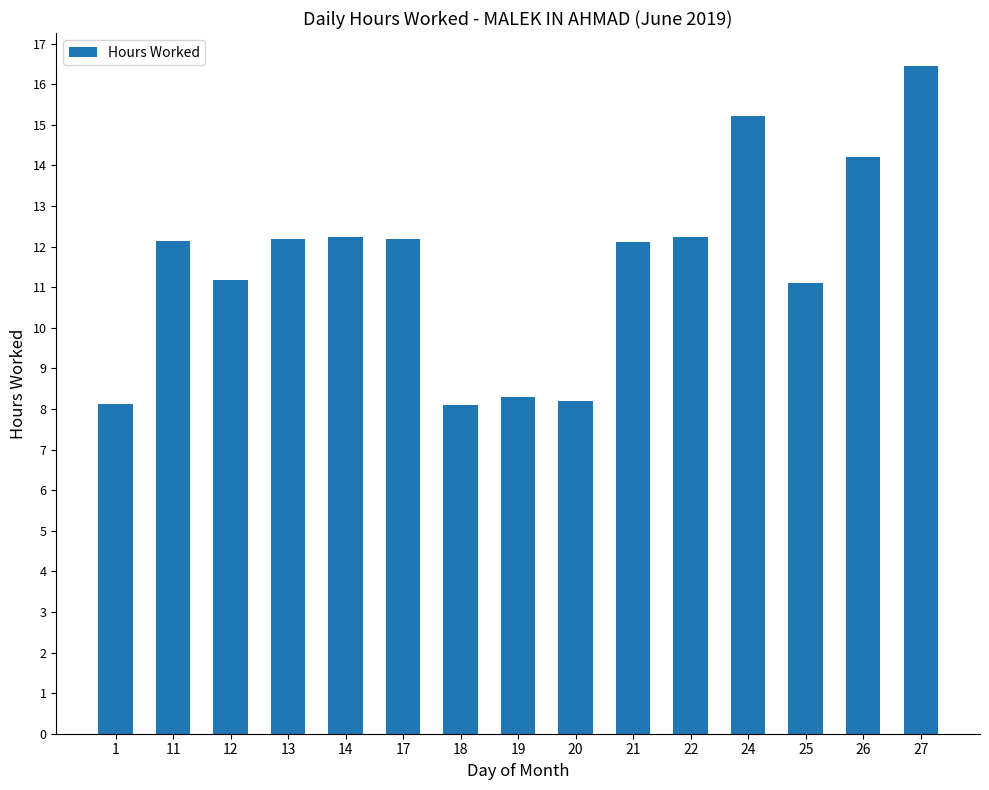

What is the value of the 2nd bar from the left?

12.2